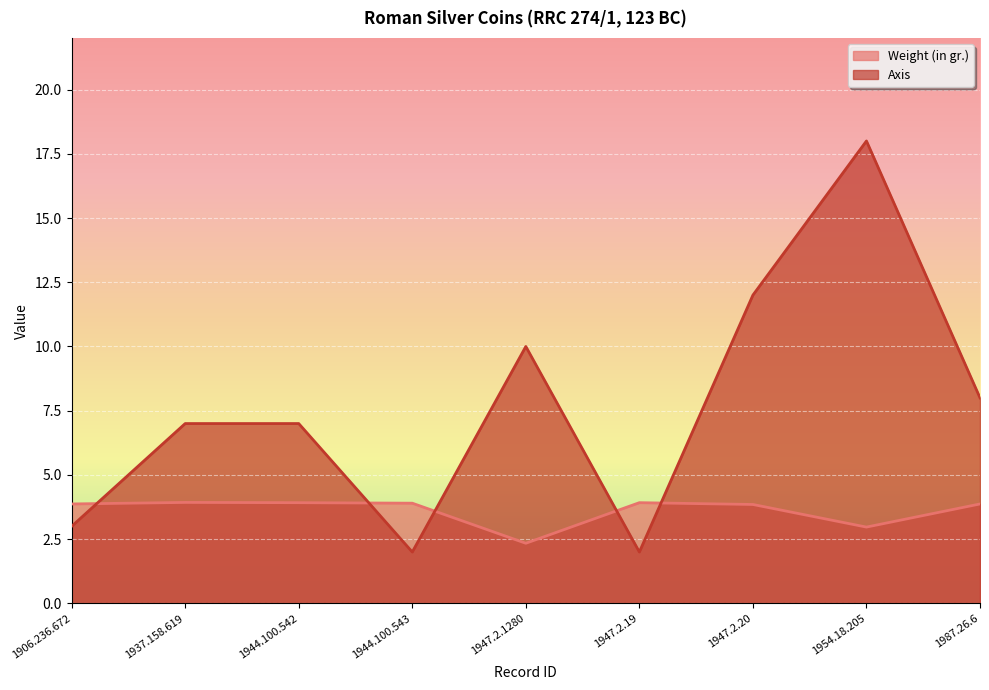

At which category is the sum across all series the highest?

1954.18.205